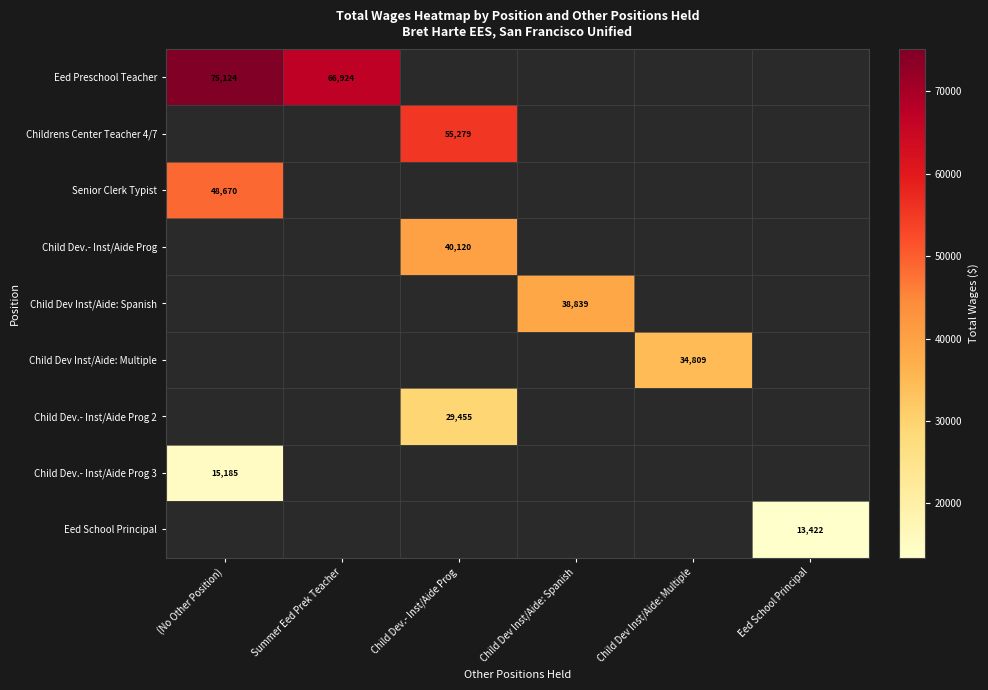

Is it true that Child Dev.- Inst/Aide Prog 2 equals 45770 at Child Dev.- Inst/Aide Prog?

False